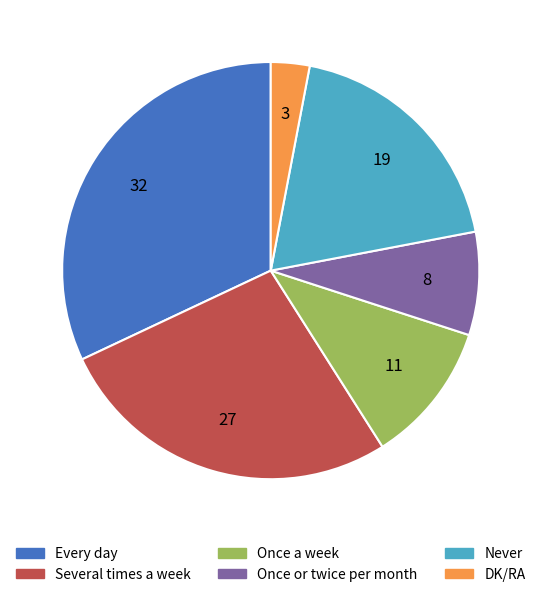

How many segments does this pie chart have?

6